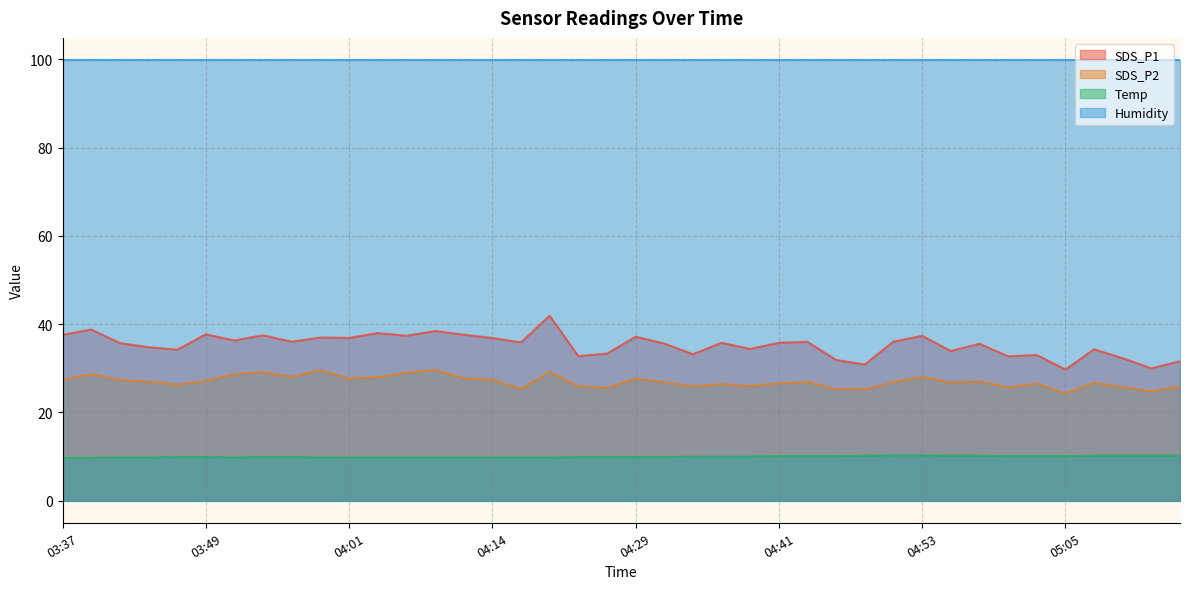

What is the highest value of the Temp series?

10.3